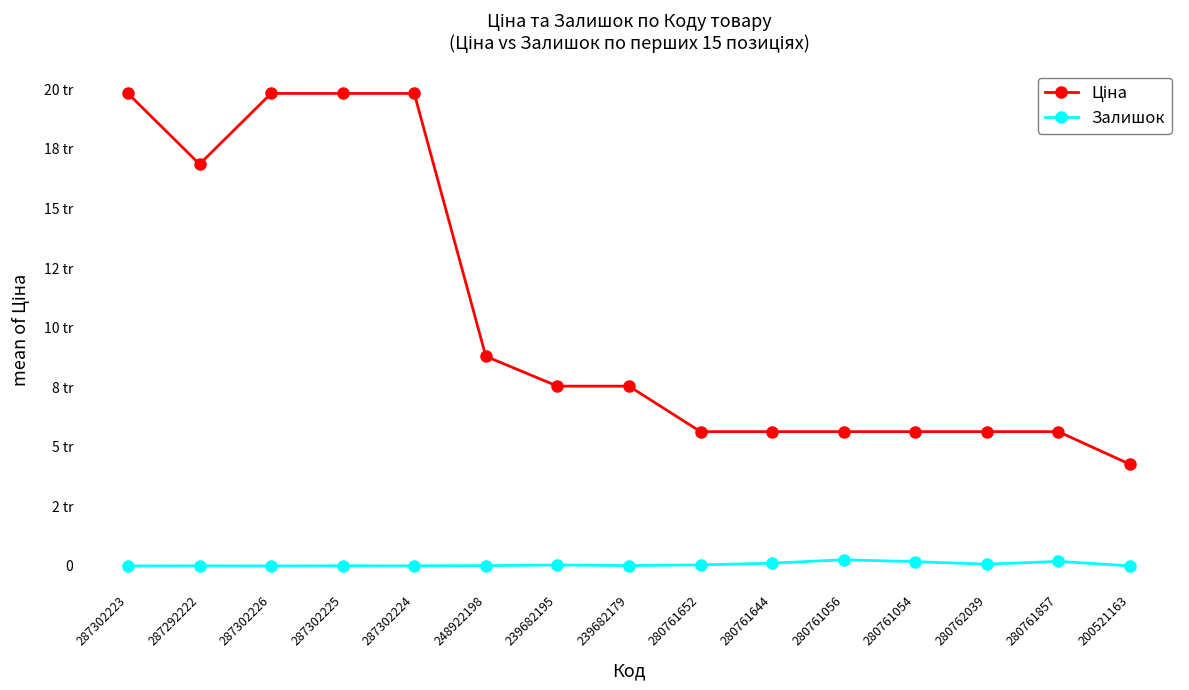

Is this an area chart (filled region under the line)?

No